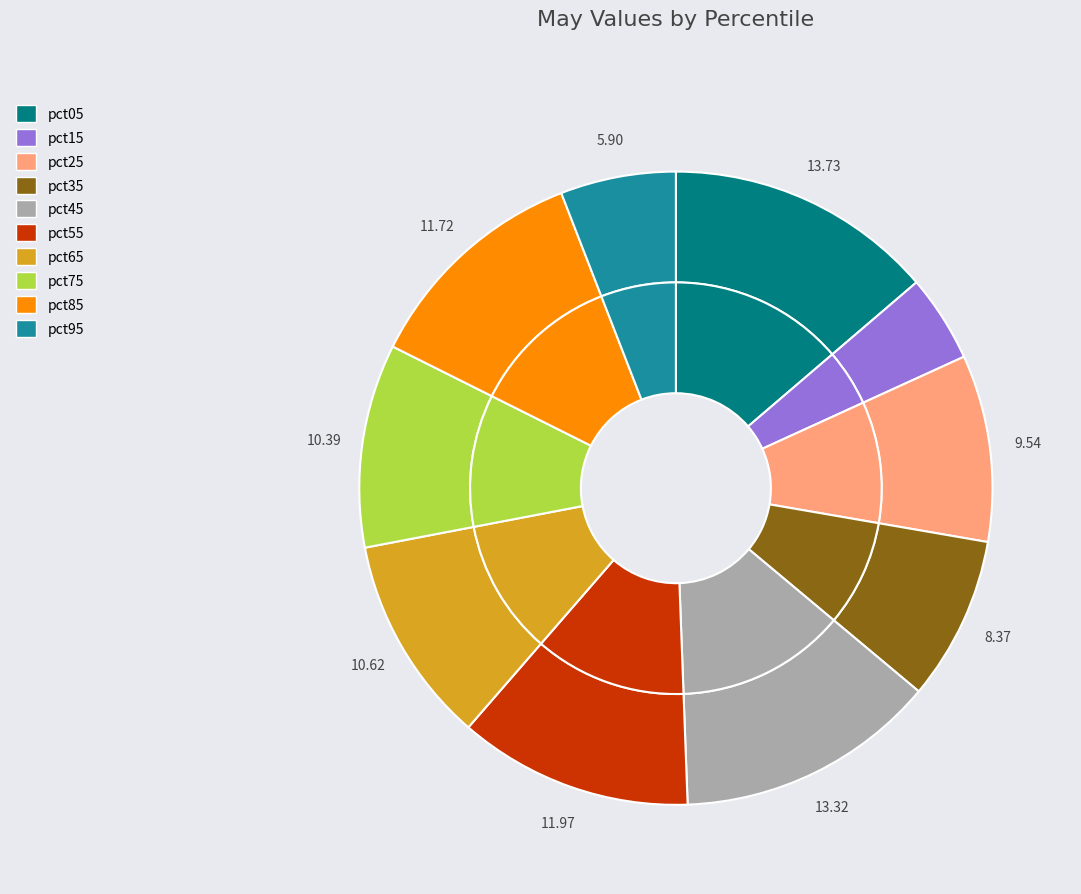

What percentage is the pct65 slice, to the nearest percent?

11%